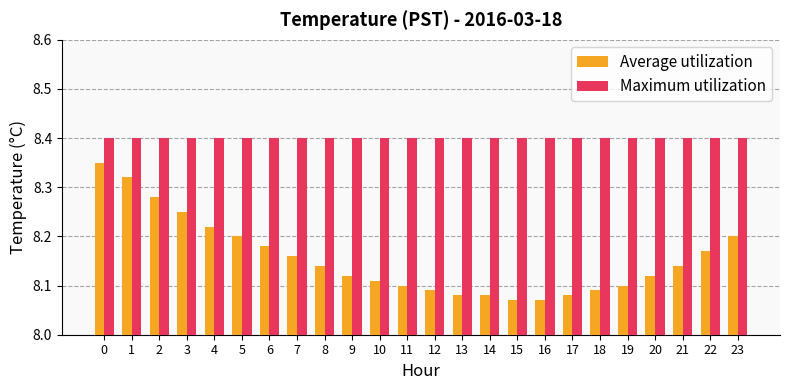

What is the value of the Maximum utilization bar at the 1st from the left?

8.4